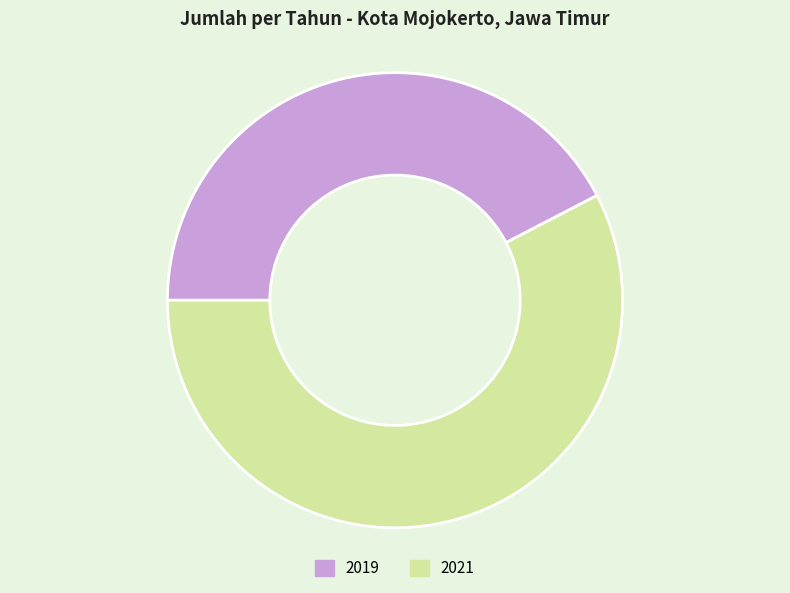

Which slice is the largest?

2021